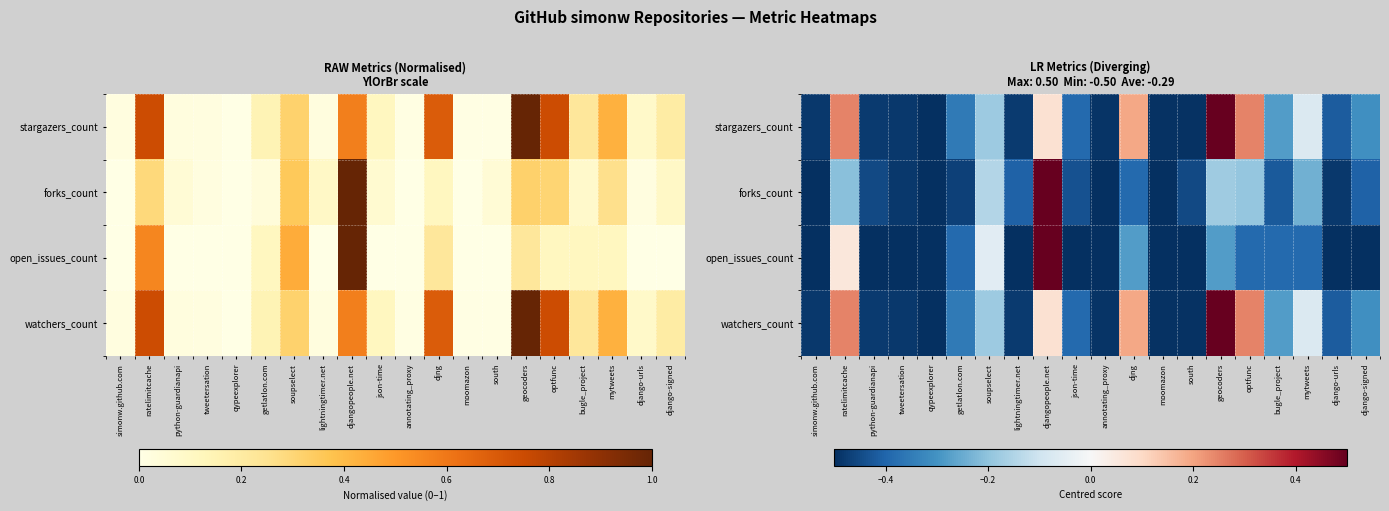

What is the sum of all stargazers_count values?

-4.6